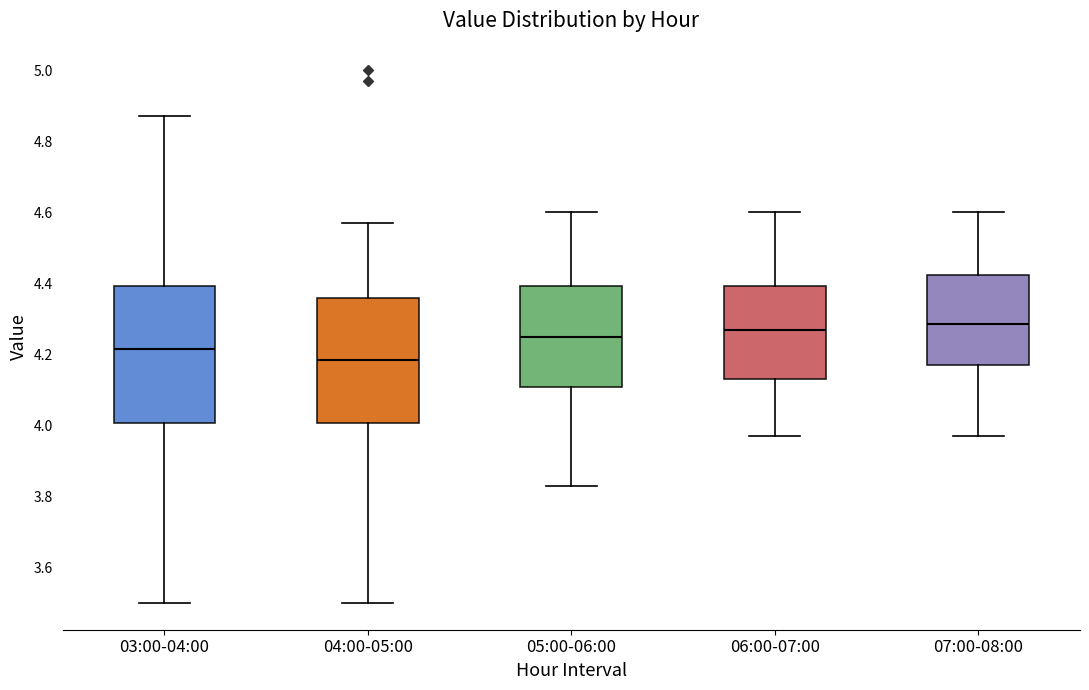

Reading left to right, transcribe this box plot: for each box, give where its median line is, the range the box spans, and where its two whiskers end, as read against the y-axis. The values are not printed on the chart, so give them approximately, as read against the axis.

03:00-04:00: median 4.22, box 4.00 to 4.40, whiskers 3.50 to 4.88
04:00-05:00: median 4.18, box 4.00 to 4.36, whiskers 3.50 to 4.58
05:00-06:00: median 4.26, box 4.10 to 4.40, whiskers 3.84 to 4.60
06:00-07:00: median 4.28, box 4.14 to 4.40, whiskers 3.98 to 4.60
07:00-08:00: median 4.28, box 4.18 to 4.42, whiskers 3.98 to 4.60